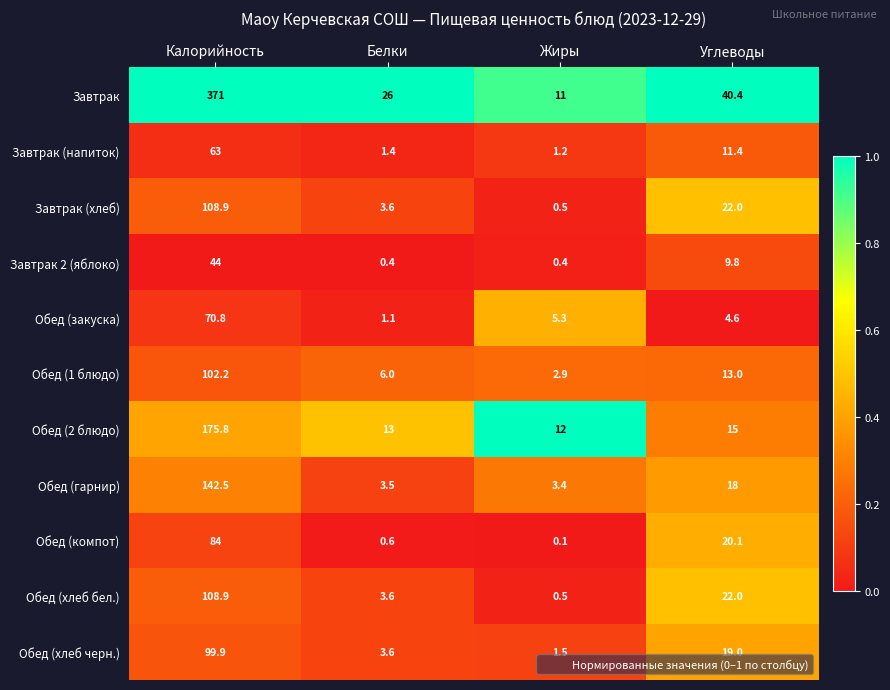

Which series has the widest spread of values?

Завтрак